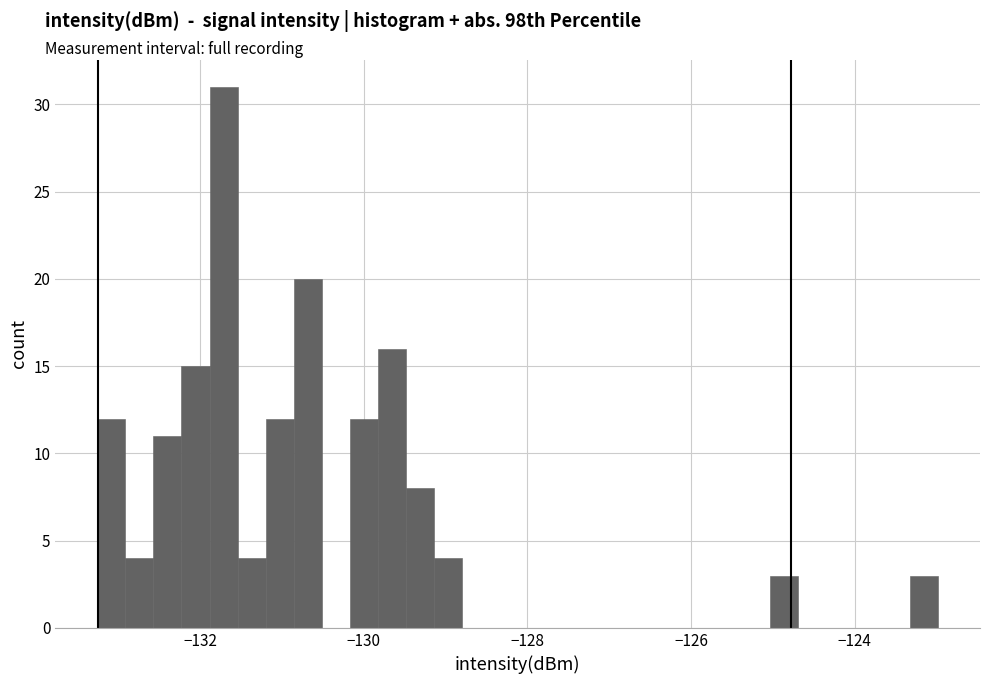

Around what value on the x-axis is the tallest bar? Give the approximate position of its centre, as read against the axis.

-131.8